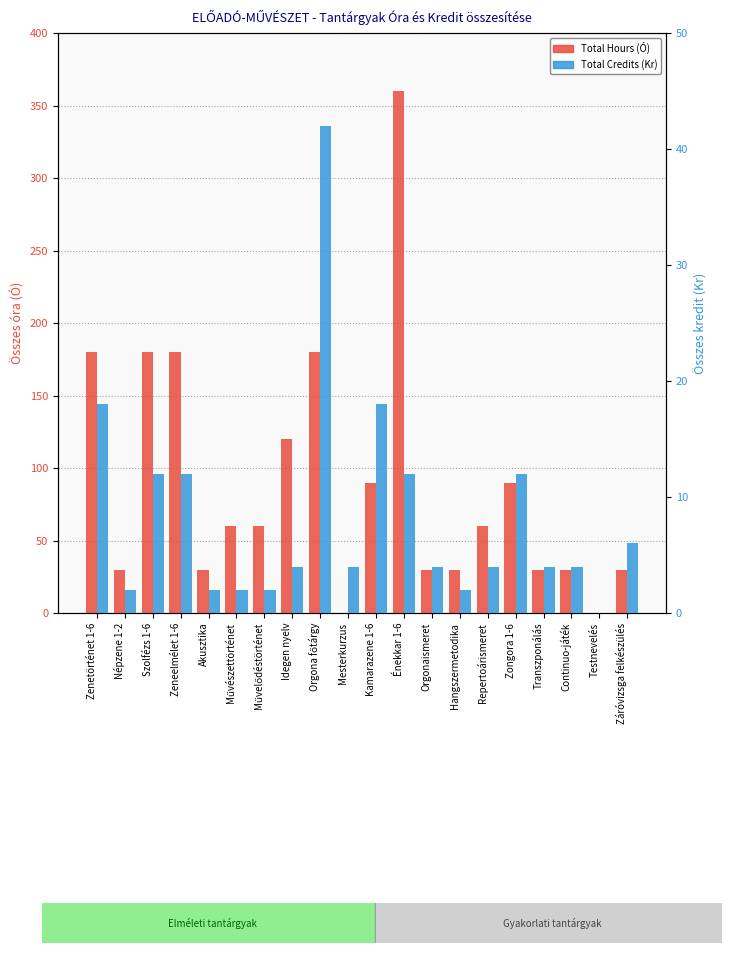

Which series changed the most between Szolfézs 1-6 and Záróvizsga felkészülés?

Total Hours (Ó)